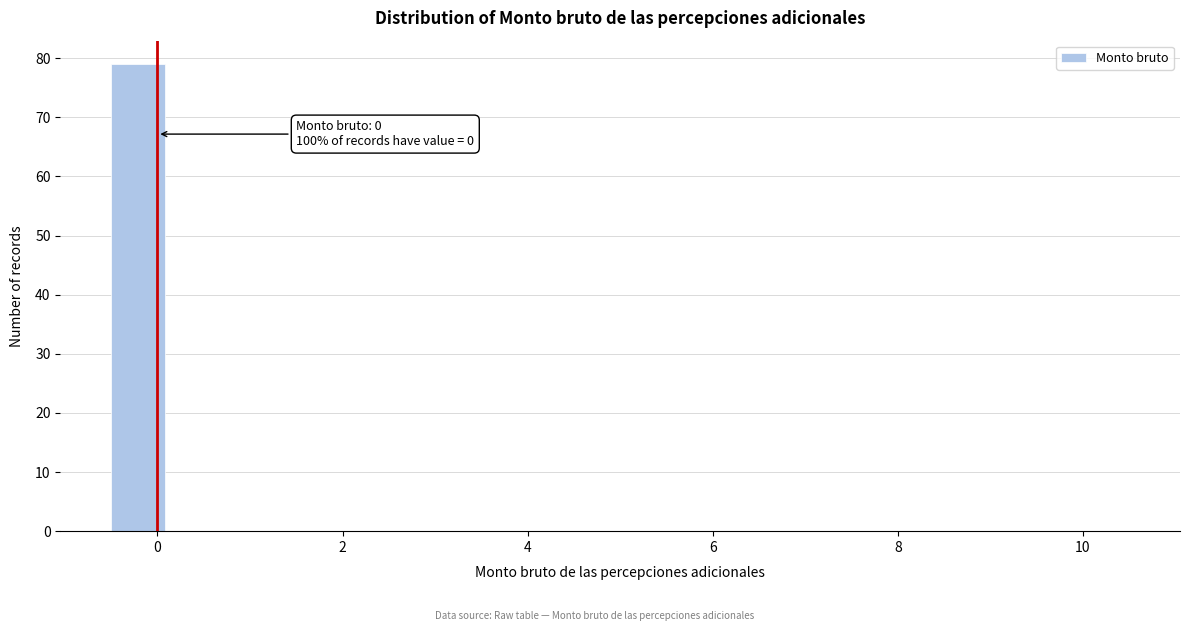

Read against the x-axis, roughly where is the centre of the tallest bar?

-0.2